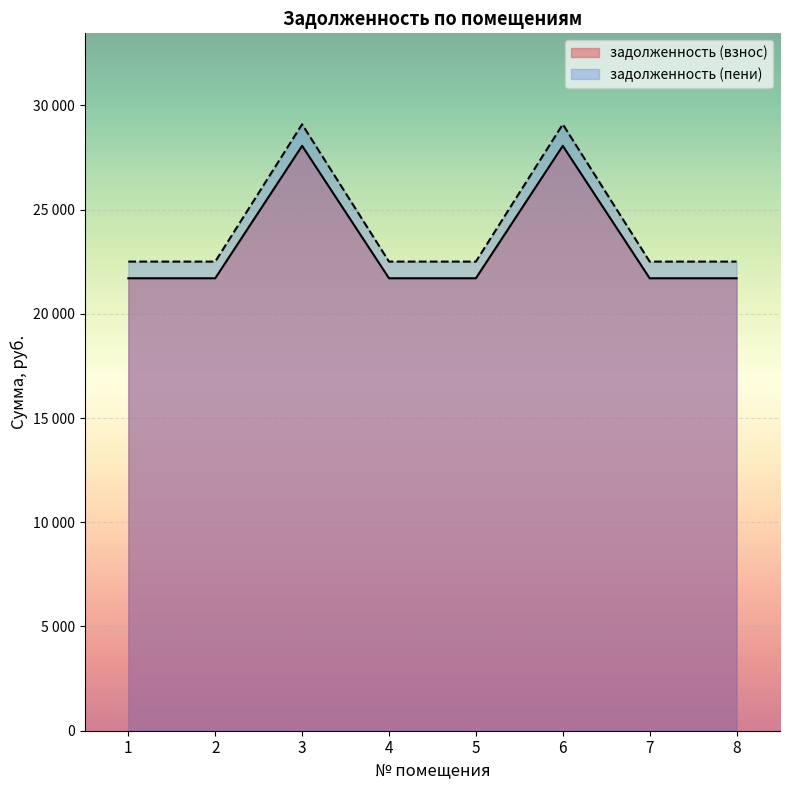

At 5, list the series in order from largest to smallest.

задолженность (пени), задолженность (взнос)